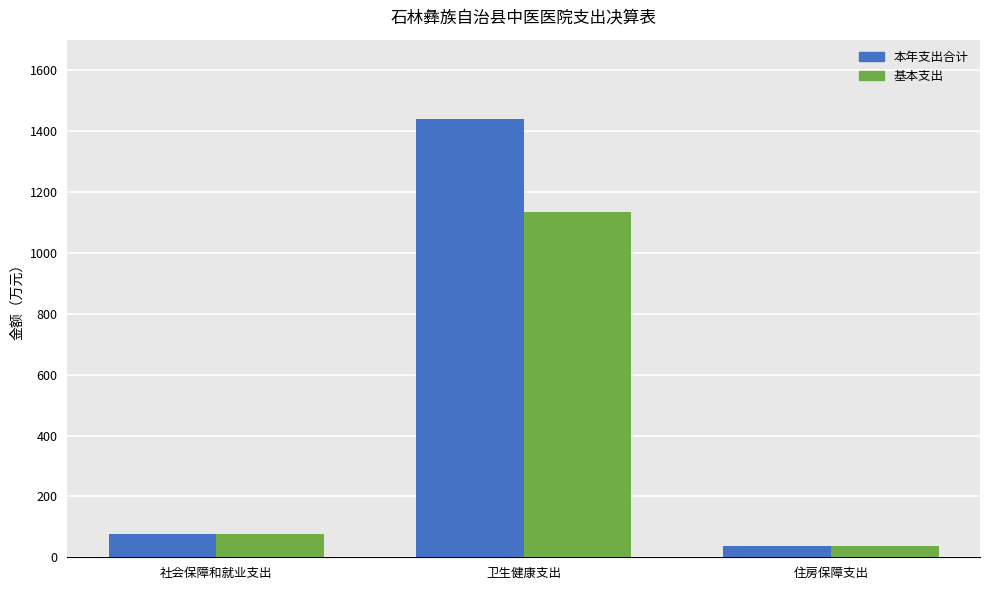

What is the label of the 2nd bar from the right?

卫生健康支出